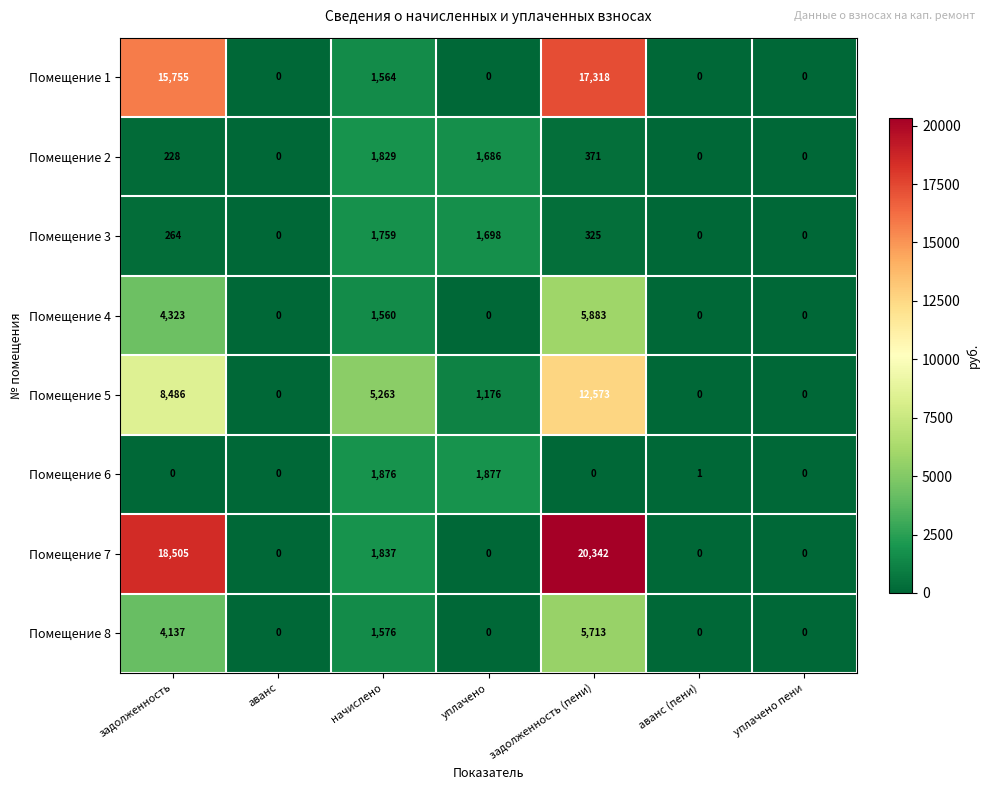

What is the difference between the highest and lowest values at аванс (пени)?

1